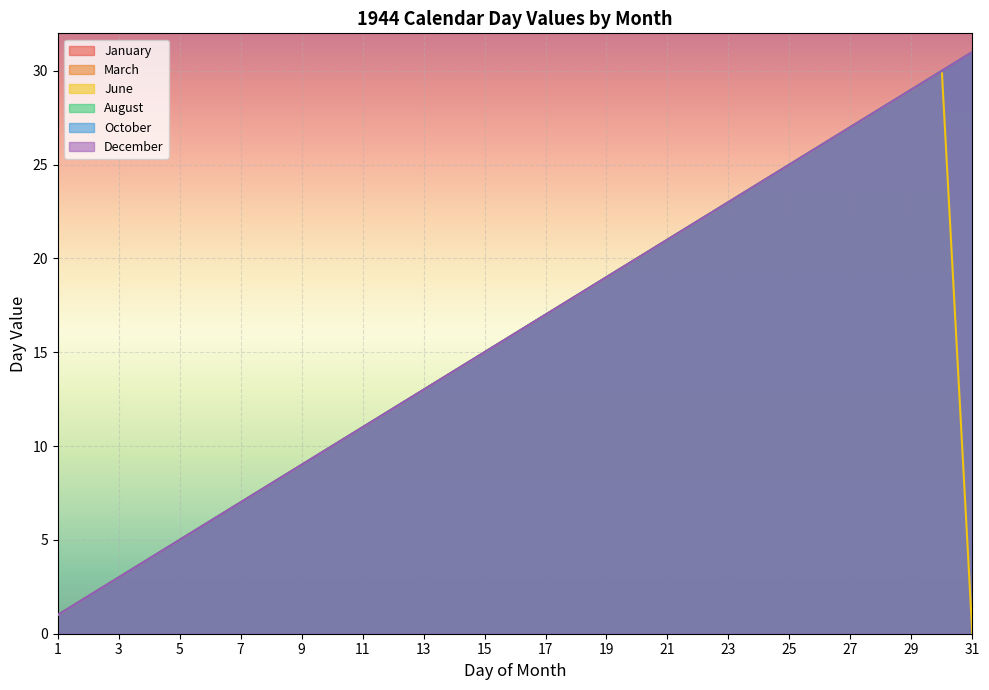

How many data points in December are above 16?

15